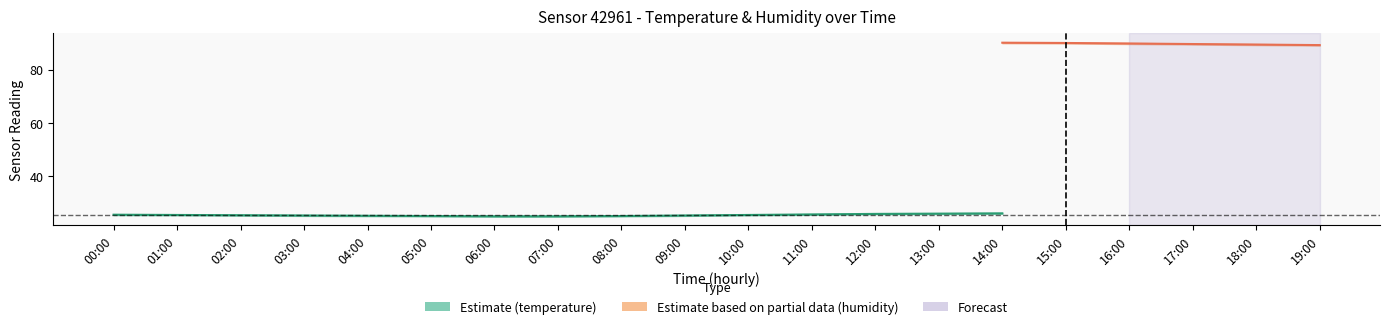

Where does the temperature series first go above 25?

00:00